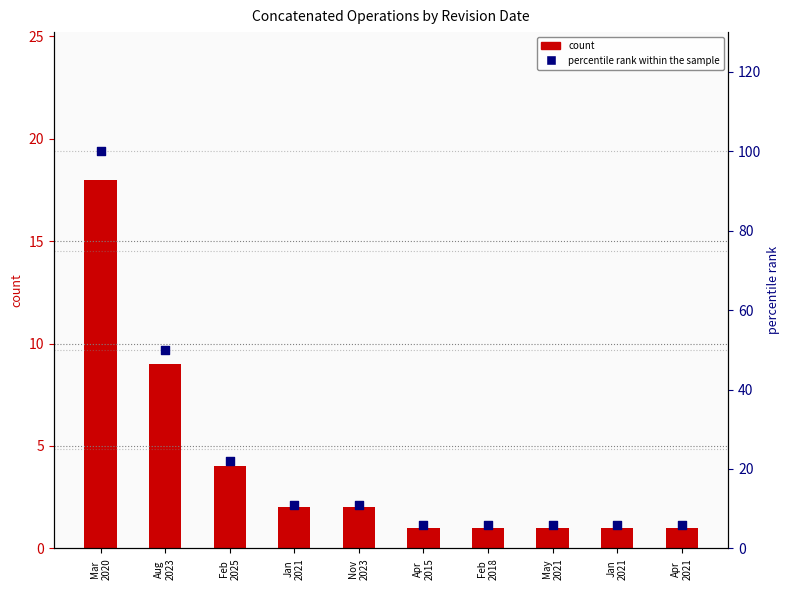

Which series has the largest total across all categories?

percentile rank within the sample